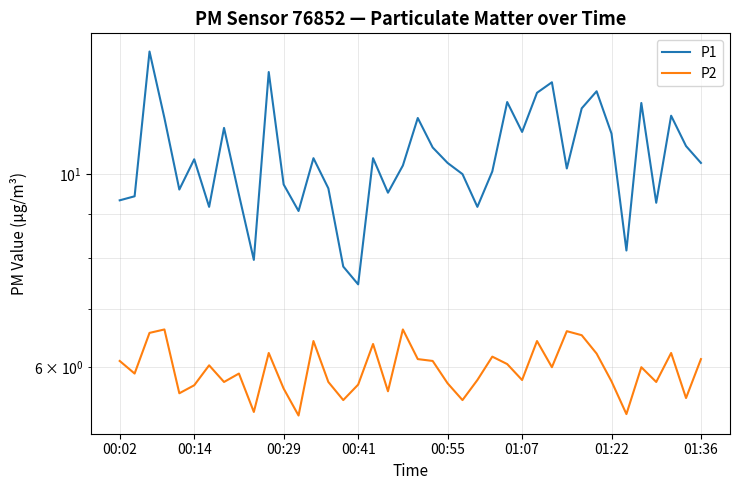

How many interior local peaks does the P1 series have?

12